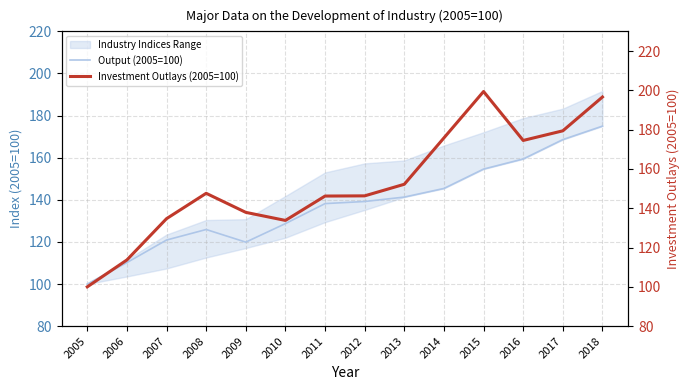

The Output (2005=100) series shows 128.7 at 2010. True or false?

True